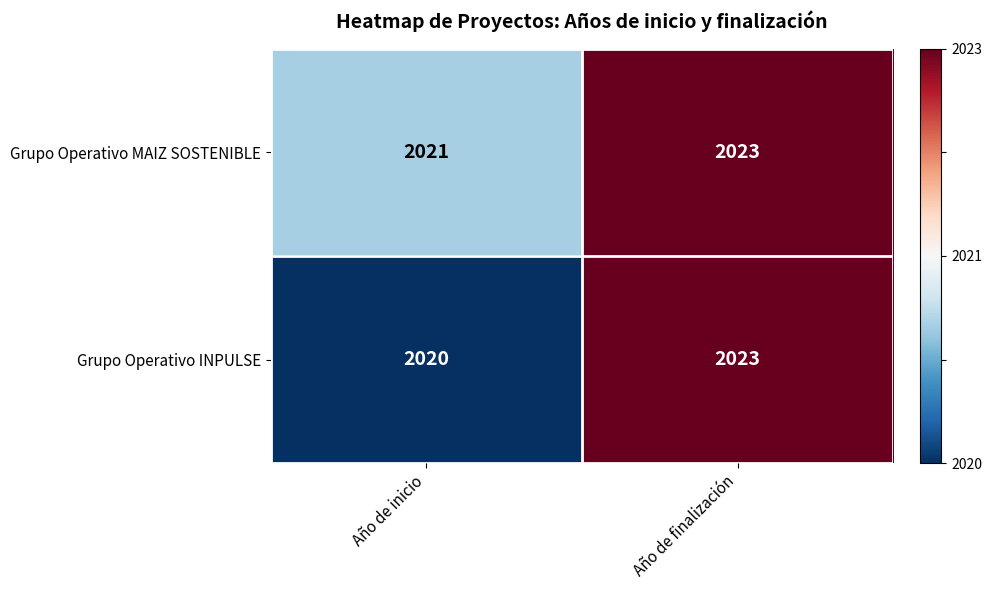

What is the smallest value displayed?

2020